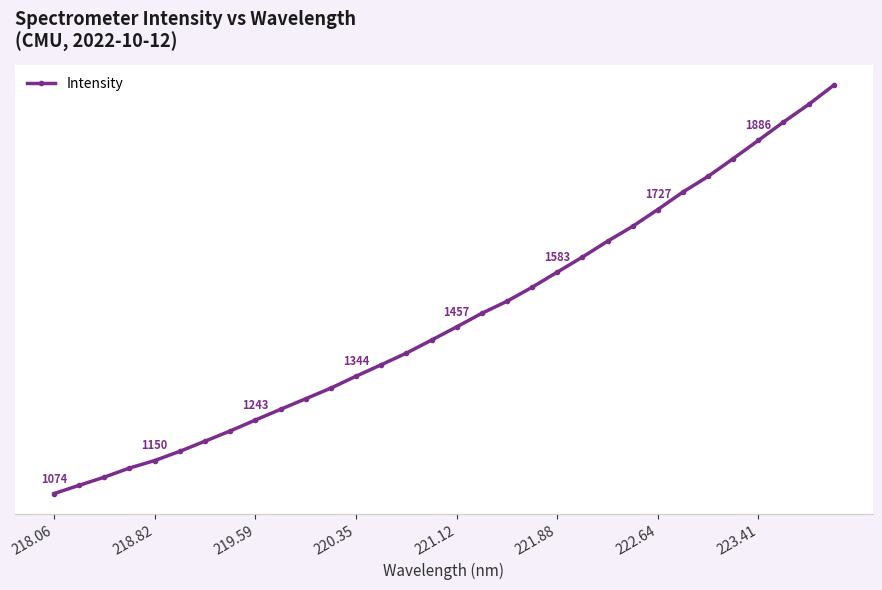

Does the chart have visible grid lines?

No